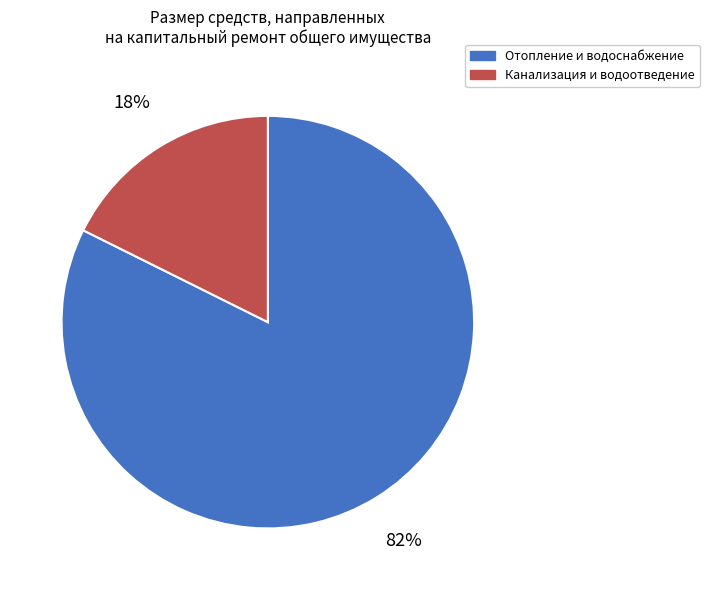

Does any single category account for the majority?

Yes